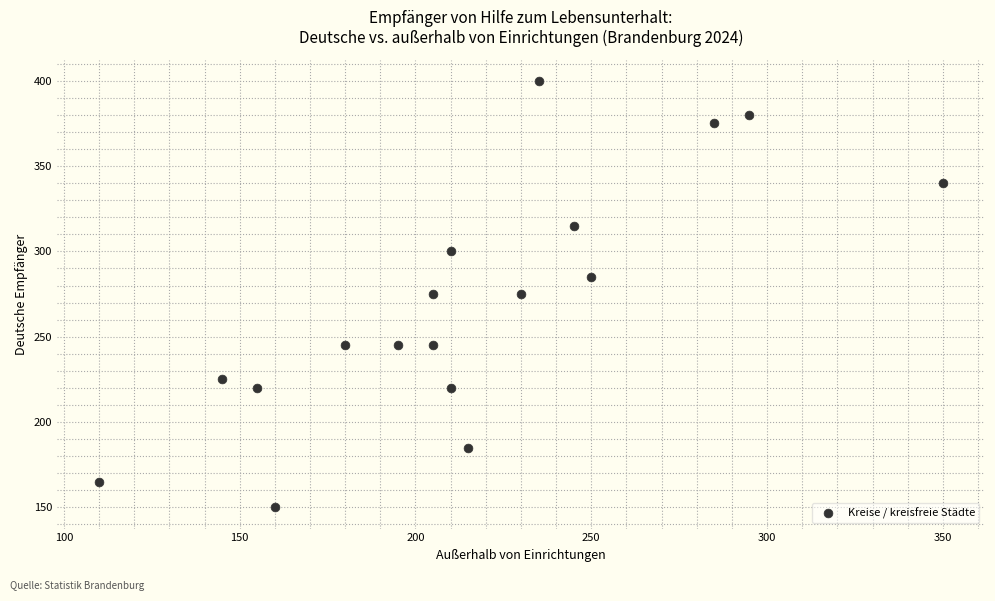

What is the range of Y values (max minus min)?

250